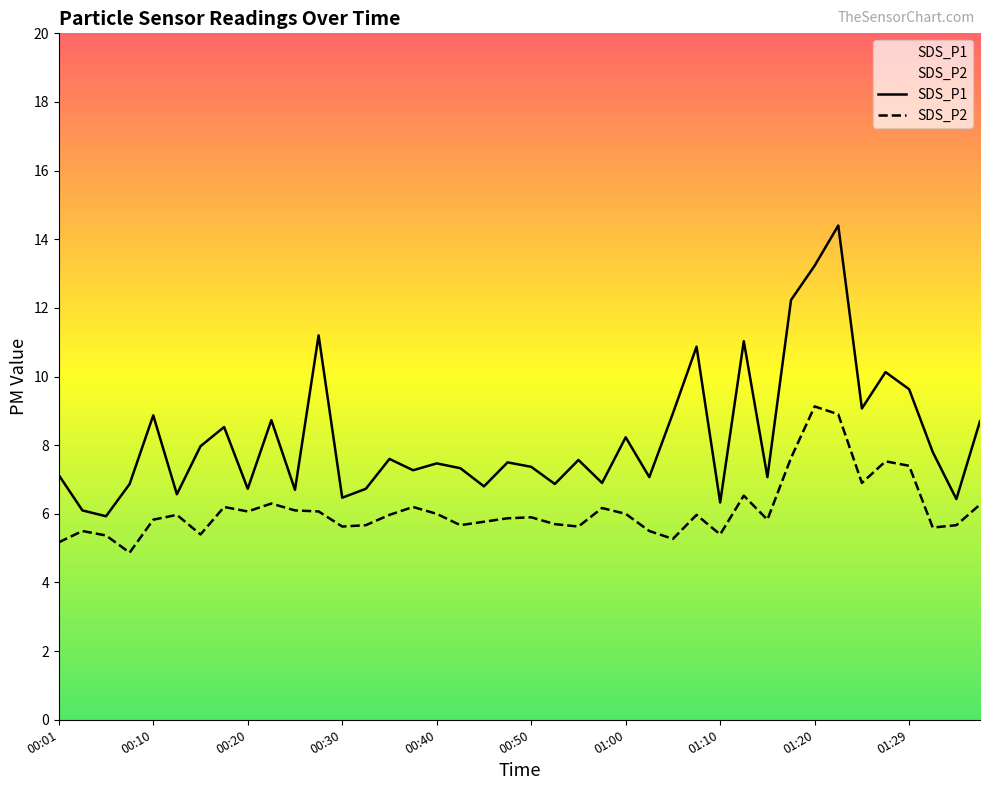

Reading left to right, list all the values displayed in this chart.

SDS_P1: 7.1	6.1	5.9	6.9	8.9	6.6	8.0	8.5	6.7	8.7	6.7	11.2	6.5	6.7	7.6	7.3	7.5	7.3	6.8	7.5	7.4	6.9	7.6	6.9	8.2	7.1	8.9	10.9	6.3	11.0	7.1	12.2	13.2	14.4	9.1	10.1	9.6	7.8	6.4	8.7
SDS_P2: 5.2	5.5	5.4	4.9	5.8	6.0	5.4	6.2	6.1	6.3	6.1	6.1	5.6	5.7	6.0	6.2	6.0	5.7	5.8	5.9	5.9	5.7	5.6	6.2	6.0	5.5	5.3	6.0	5.4	6.5	5.8	7.6	9.1	8.9	6.9	7.5	7.4	5.6	5.7	6.3